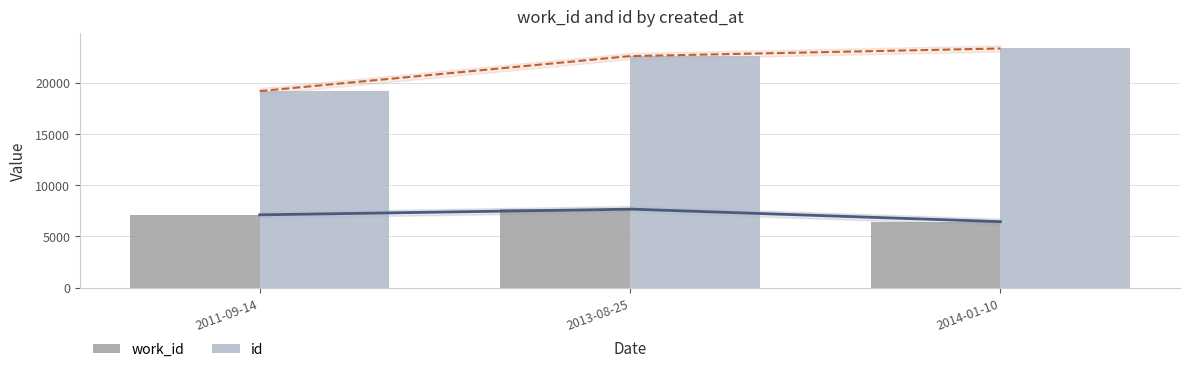

What is the difference between the highest and lowest values at 2011-09-14?

12068